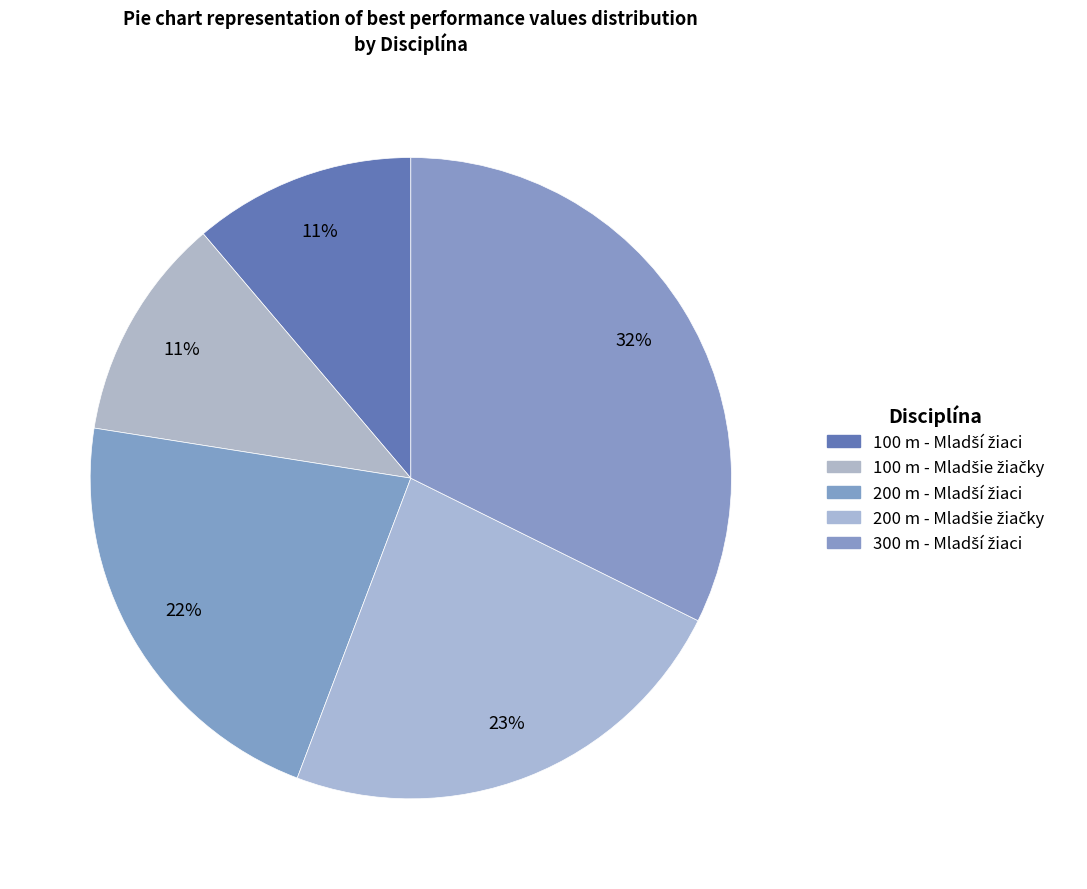

Is there any slice that represents more than half of the pie?

No